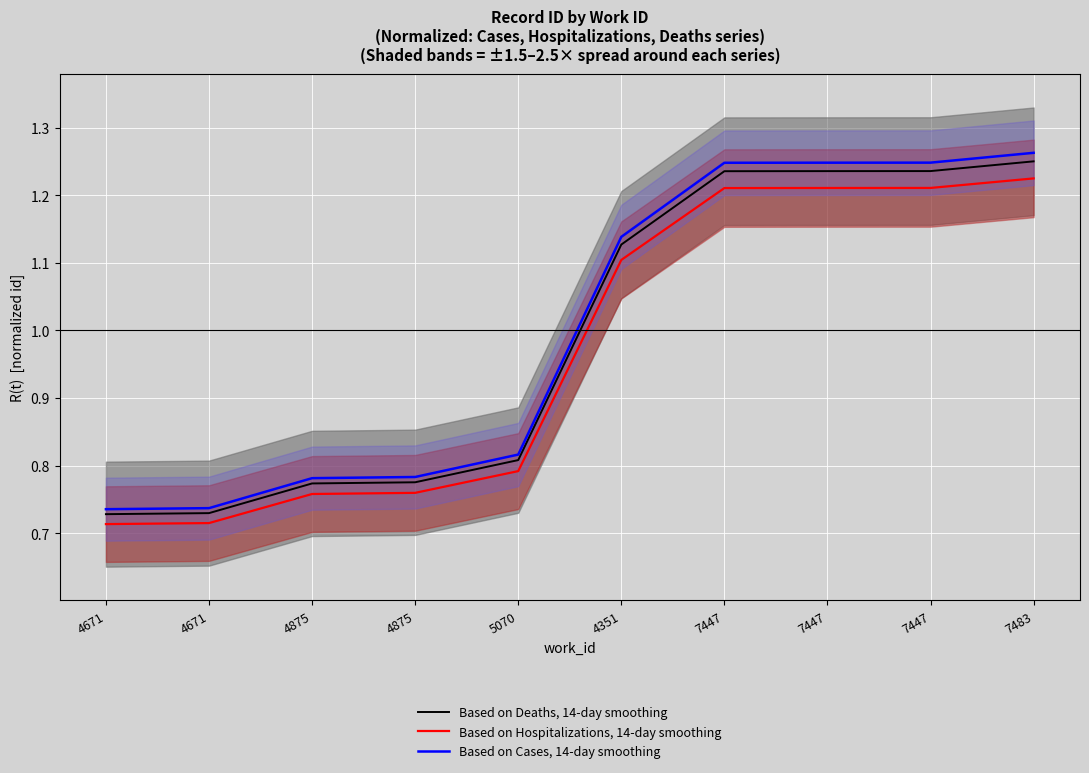

Reading right to left, list all the values displayed in this chart.

Based on Deaths, 14-day smoothing: 1.3	1.2	1.2	1.2	1.1	0.8	0.8	0.8	0.7	0.7
Based on Hospitalizations, 14-day smoothing: 1.2	1.2	1.2	1.2	1.1	0.8	0.8	0.8	0.7	0.7
Based on Cases, 14-day smoothing: 1.3	1.2	1.2	1.2	1.1	0.8	0.8	0.8	0.7	0.7